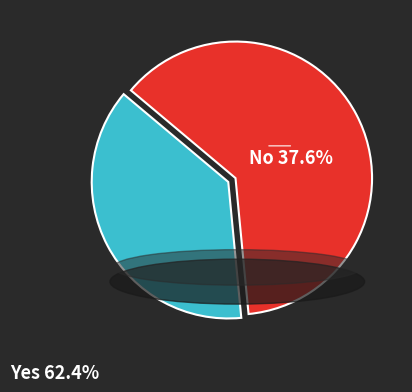

Is there any slice that represents more than half of the pie?

Yes